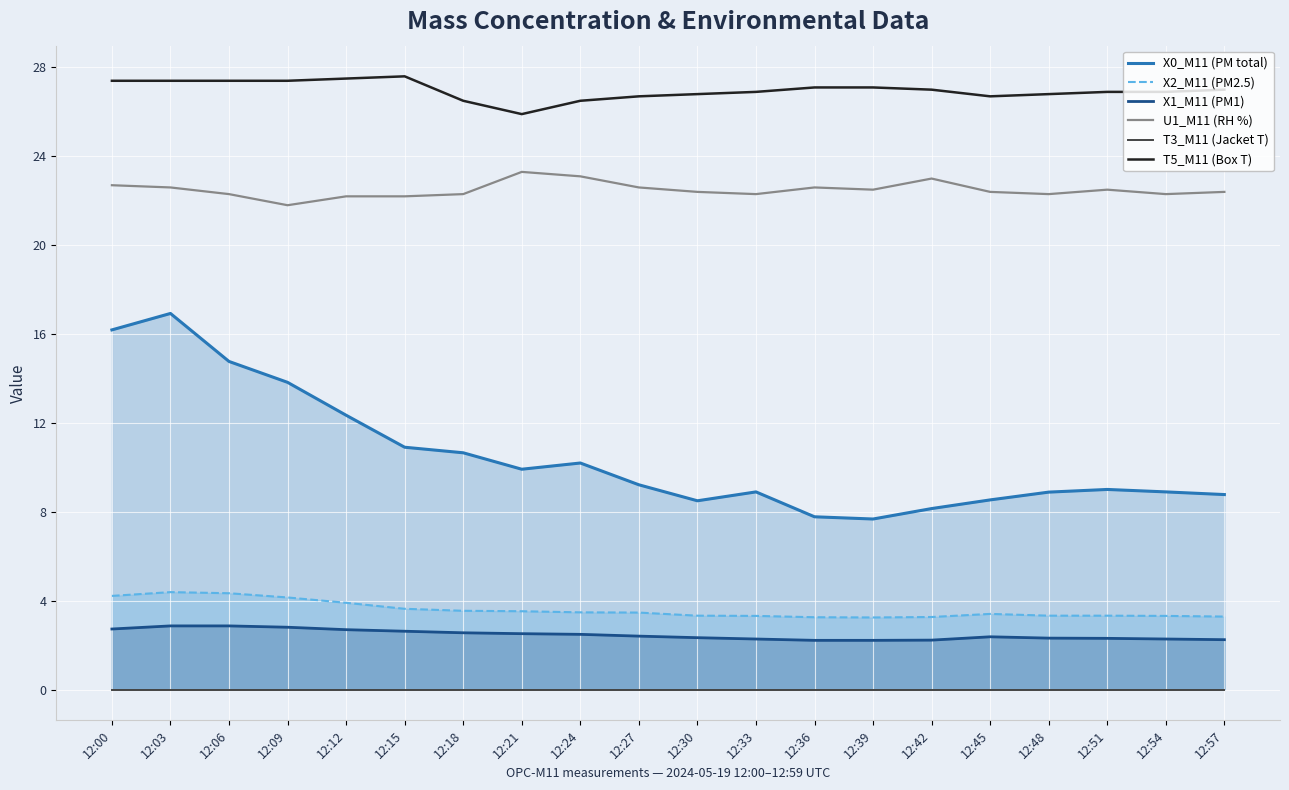

Reading left to right, transcribe all the data shown in this chart.

X0_M11 (PM total): 16.2	16.9	14.8	13.8	12.3	10.9	10.7	9.9	10.2	9.2	8.5	8.9	7.8	7.7	8.2	8.5	8.9	9.0	8.9	8.8
X2_M11 (PM2.5): 4.2	4.4	4.3	4.2	3.9	3.6	3.5	3.5	3.5	3.5	3.3	3.3	3.3	3.2	3.3	3.4	3.3	3.3	3.3	3.3
X1_M11 (PM1): 2.7	2.9	2.9	2.8	2.7	2.6	2.6	2.5	2.5	2.4	2.3	2.3	2.2	2.2	2.2	2.4	2.3	2.3	2.3	2.2
U1_M11 (RH %): 22.7	22.6	22.3	21.8	22.2	22.2	22.3	23.3	23.1	22.6	22.4	22.3	22.6	22.5	23.0	22.4	22.3	22.5	22.3	22.4
T3_M11 (Jacket T): 0.0	0.0	0.0	0.0	0.0	0.0	0.0	0.0	0.0	0.0	0.0	0.0	0.0	0.0	0.0	0.0	0.0	0.0	0.0	0.0
T5_M11 (Box T): 27.4	27.4	27.4	27.4	27.5	27.6	26.5	25.9	26.5	26.7	26.8	26.9	27.1	27.1	27.0	26.7	26.8	26.9	26.9	27.0